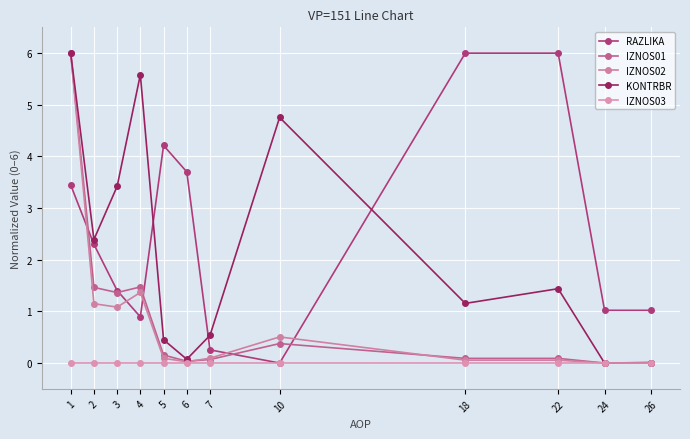

In KONTRBR, how many points are lower than both neighbors (excluding endpoints)?

4